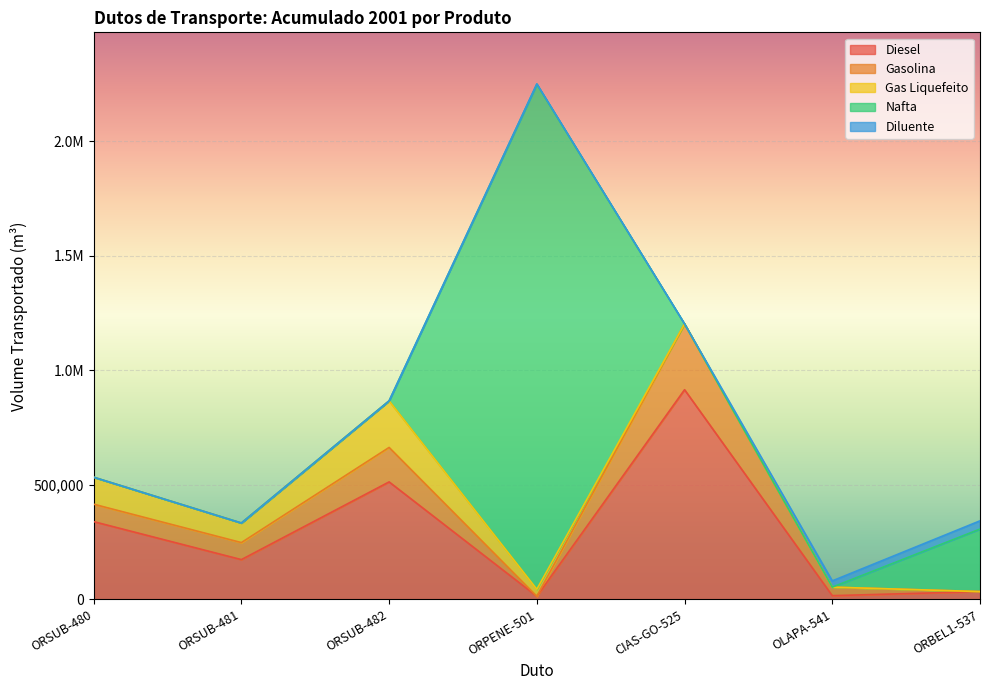

What is the minimum value for Diesel?

13308